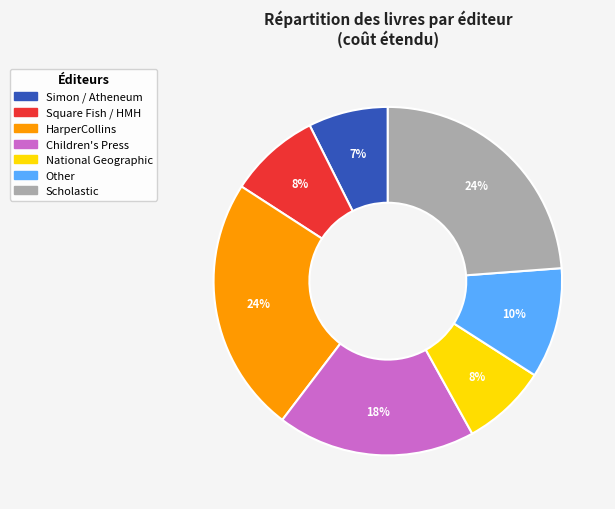

To the nearest percent, what is the average slice percentage?

14%